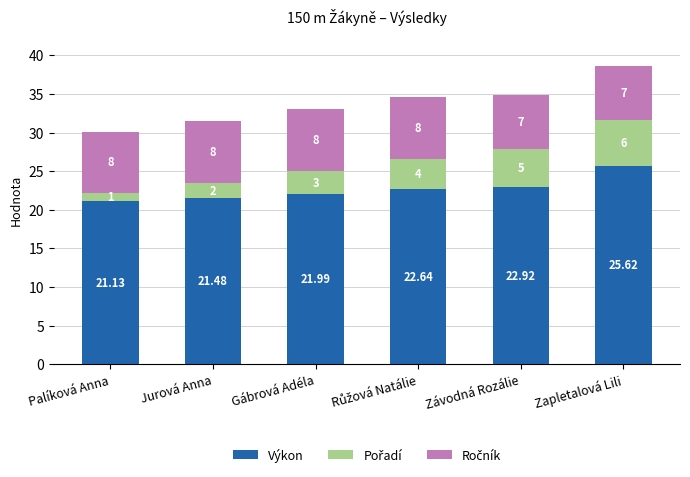

At which category is the sum across all series the highest?

Zapletalová Lili